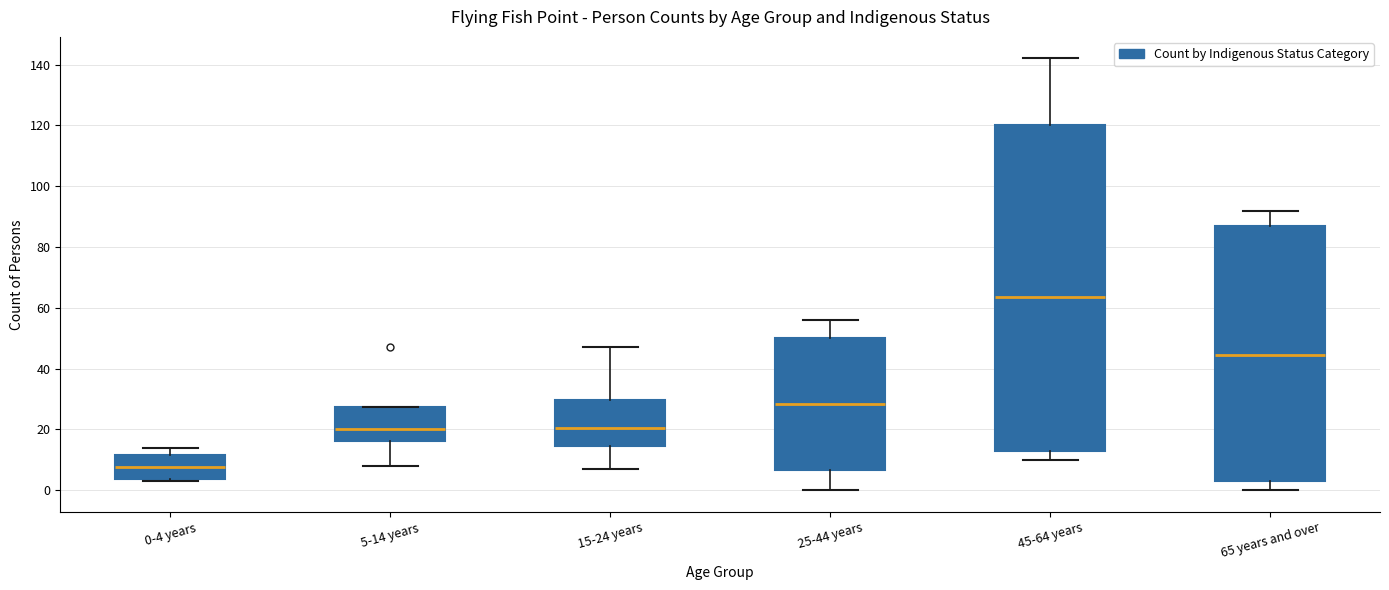

Where does the median line of the box for 45-64 years sit on the y-axis? The values are not printed on the chart, so give them approximately, as read against the axis.

64